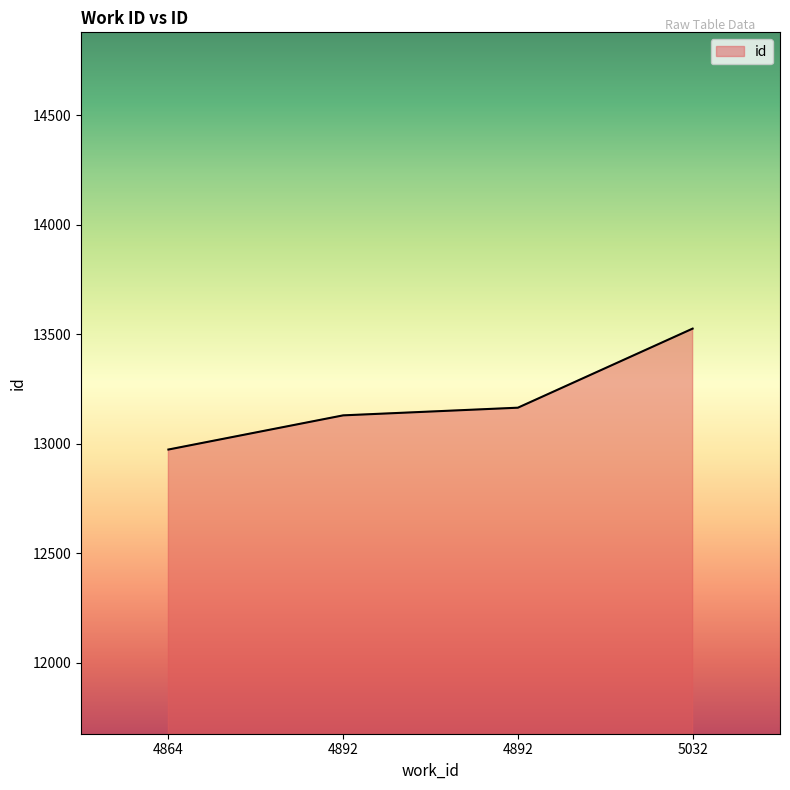

Does the chart display data point markers on the line(s)?

No